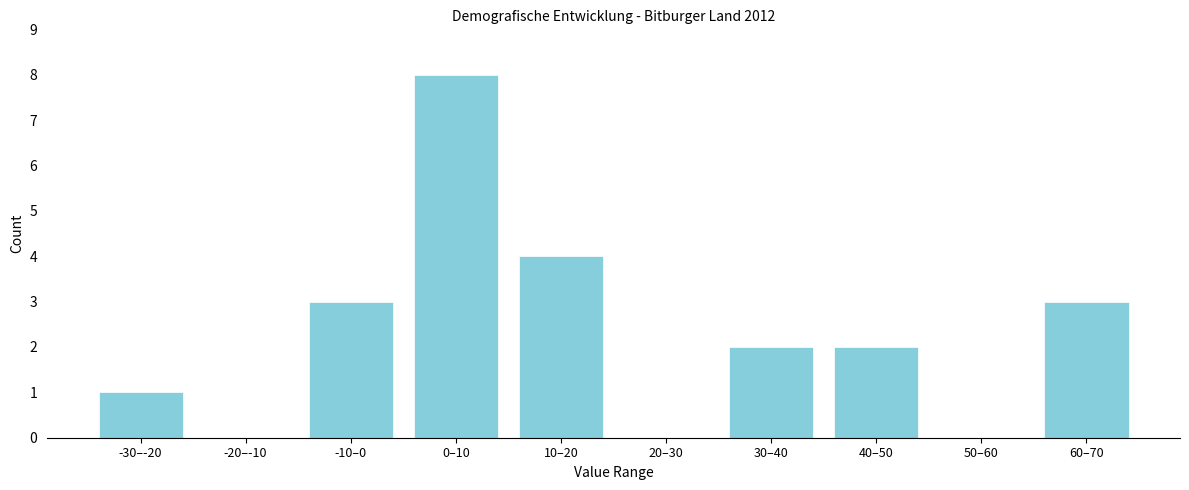

Reading right to left, list all the values displayed in this chart.

60–70=3	50–60=0	40–50=2	30–40=2	20–30=0	10–20=4	0–10=8	-10–0=3	-20–-10=0	-30–-20=1